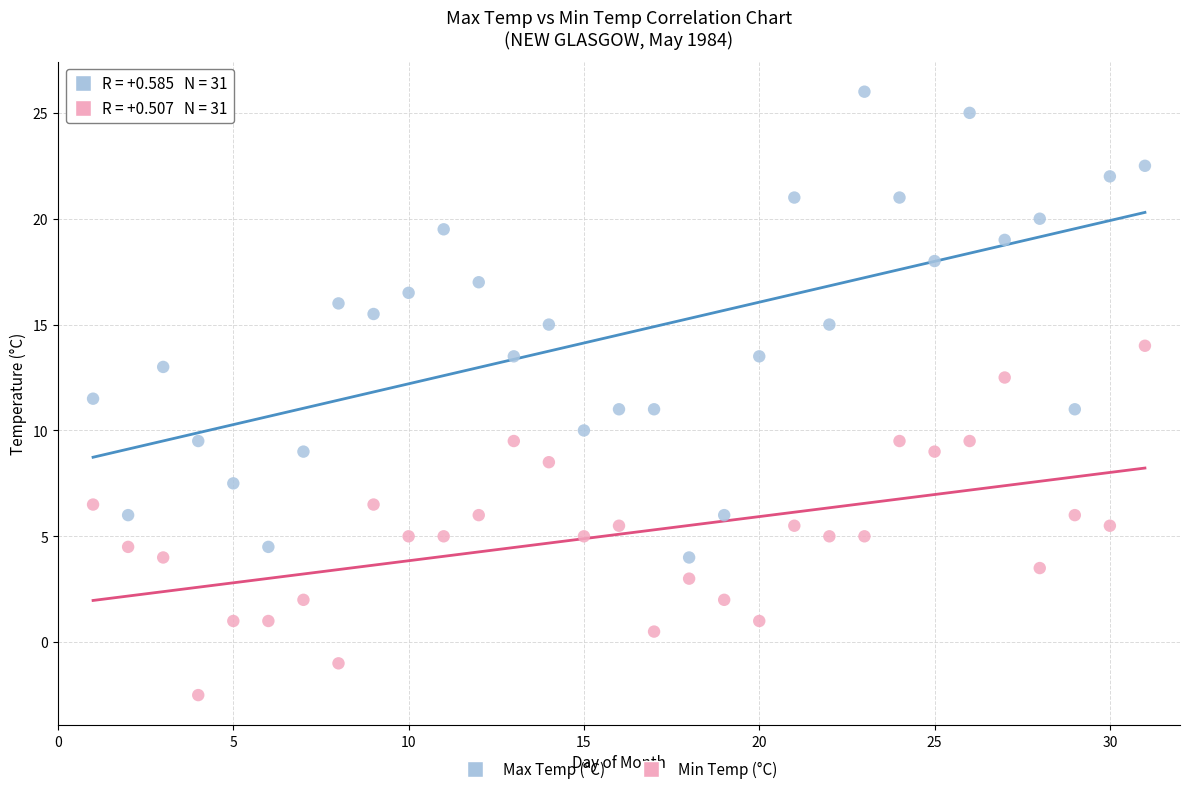

Across all data points, what is the range of X values (max minus min)?

30.0